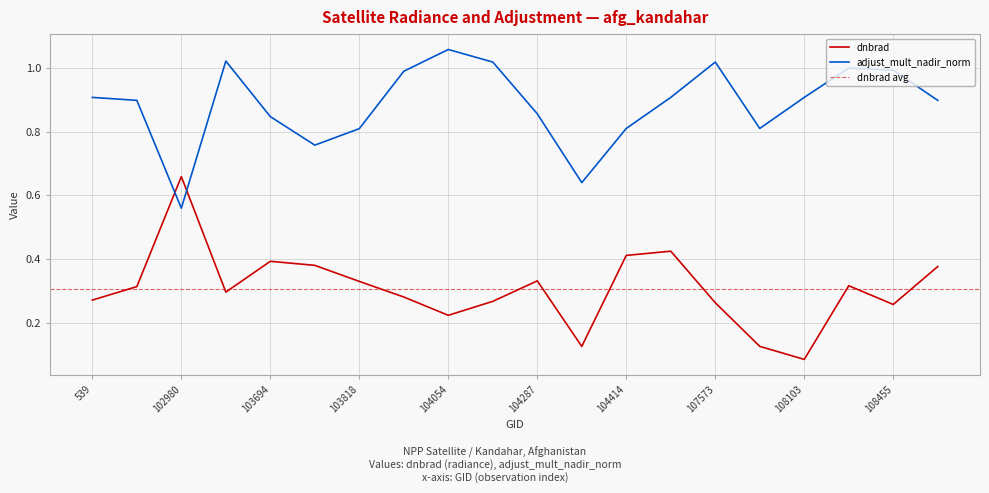

Count the number of data series in this chart.

2